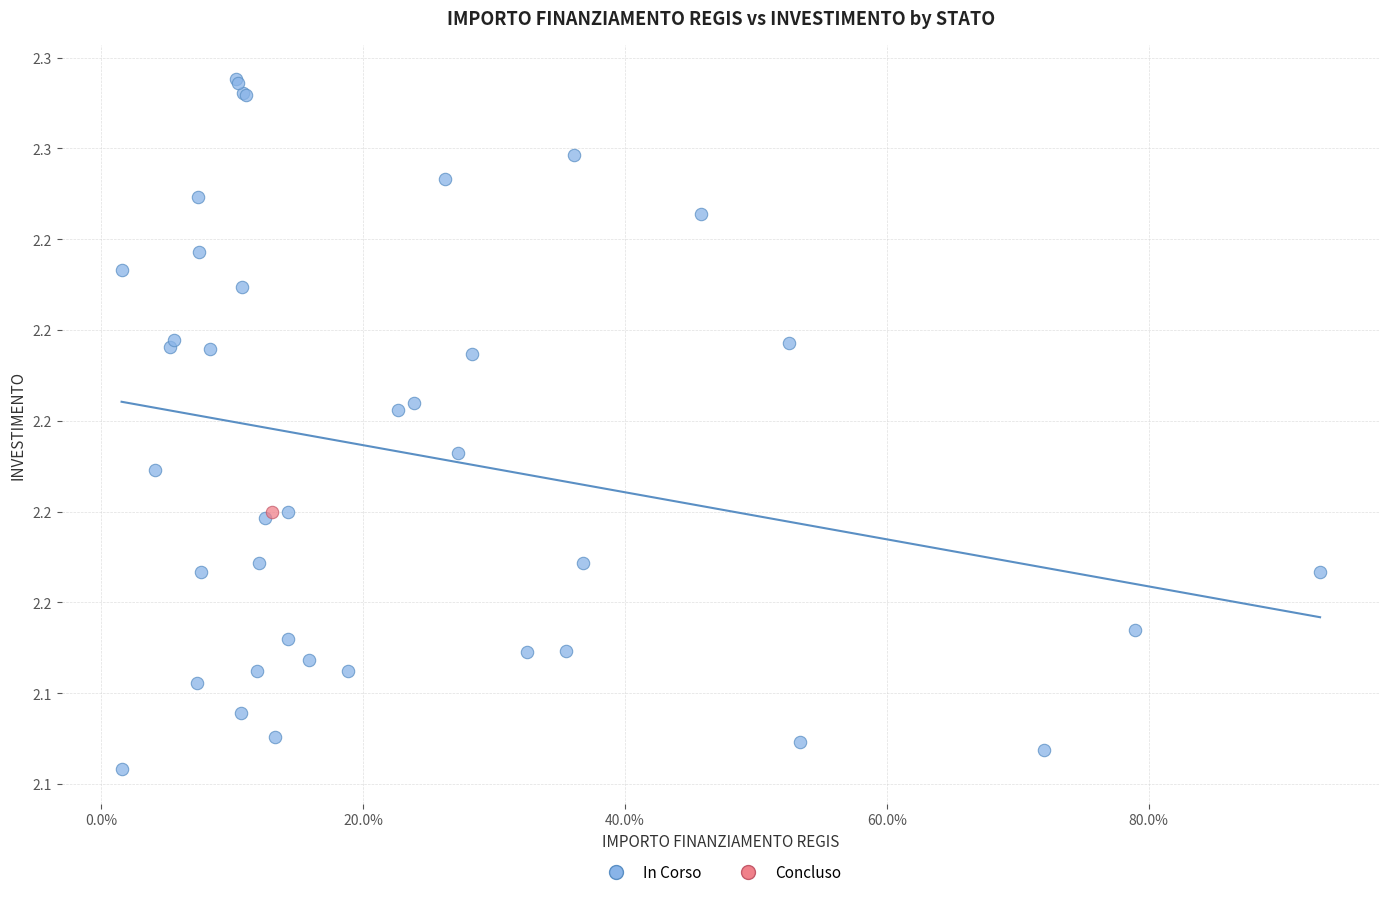

What are all the series names shown in the legend?

In Corso, Concluso